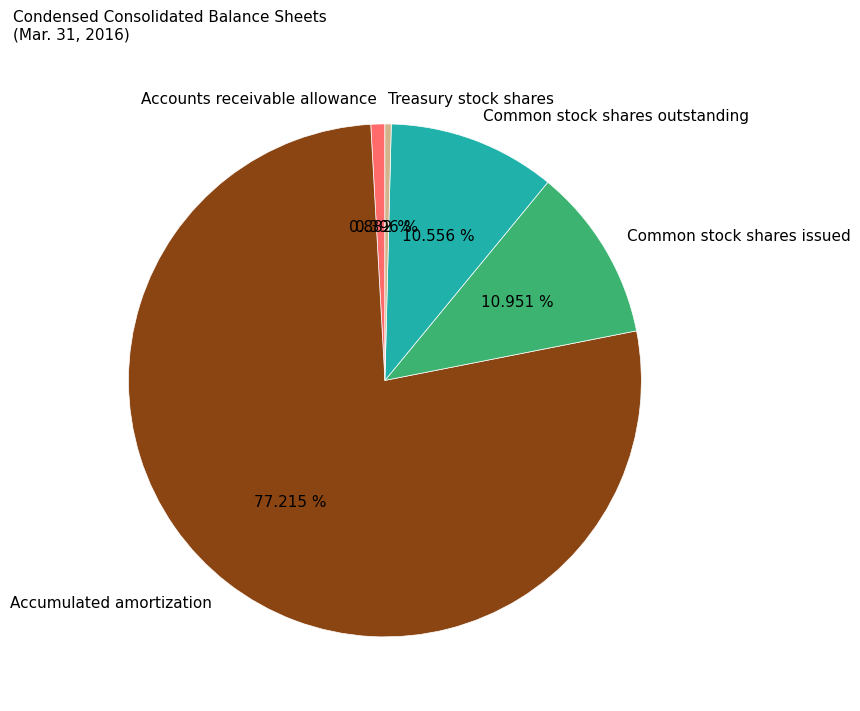

The Accounts receivable allowance slice represents 16% of the pie. True or false?

False